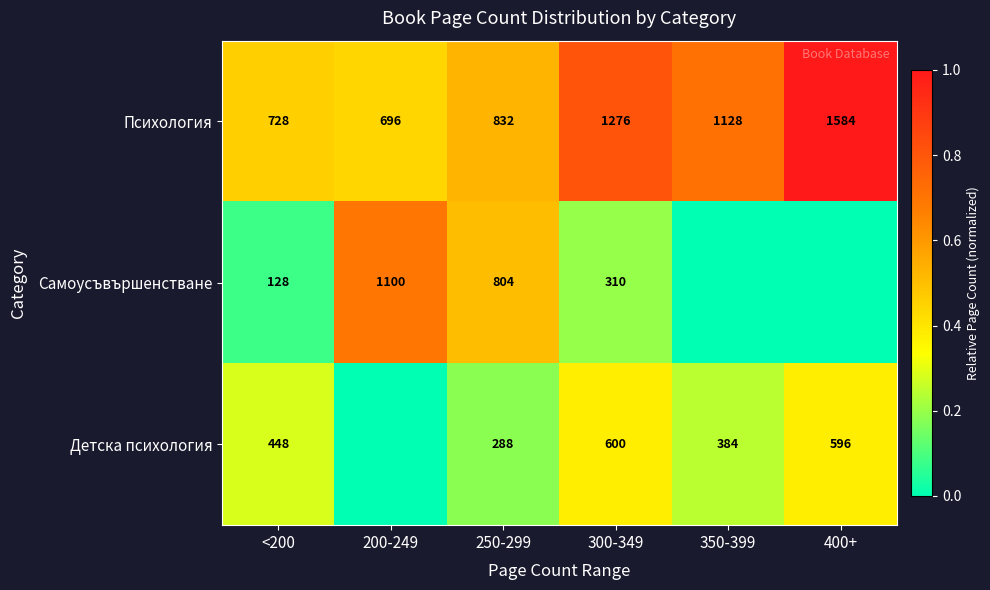

Between 400+ and 250-299, which is larger?

400+